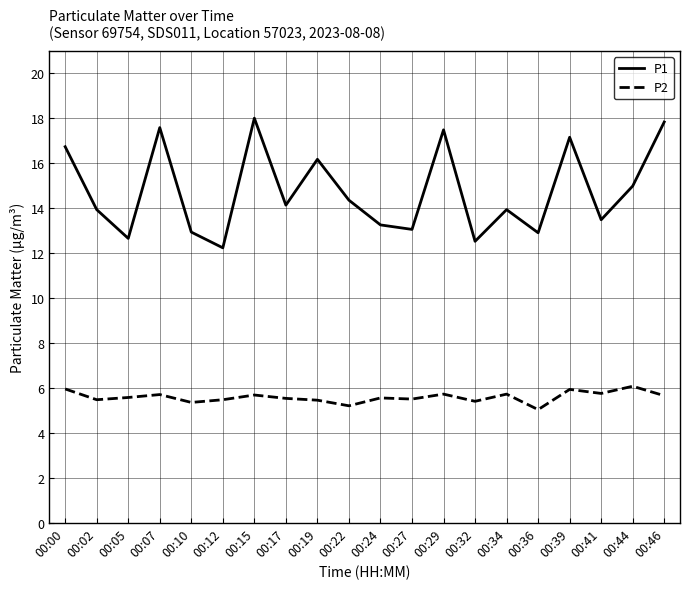

True or false: P1 and P2 cross at least once.

False